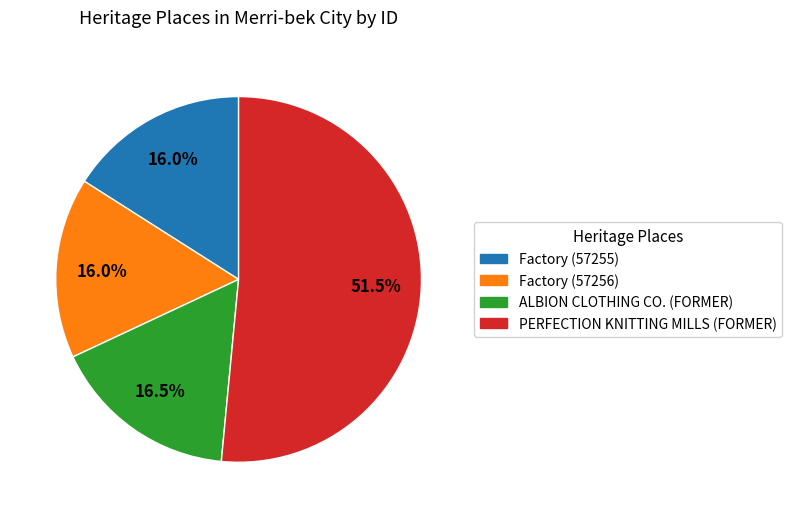

Combined, what portion of the pie is Factory (57256) and PERFECTION KNITTING MILLS (FORMER)?

67.5%